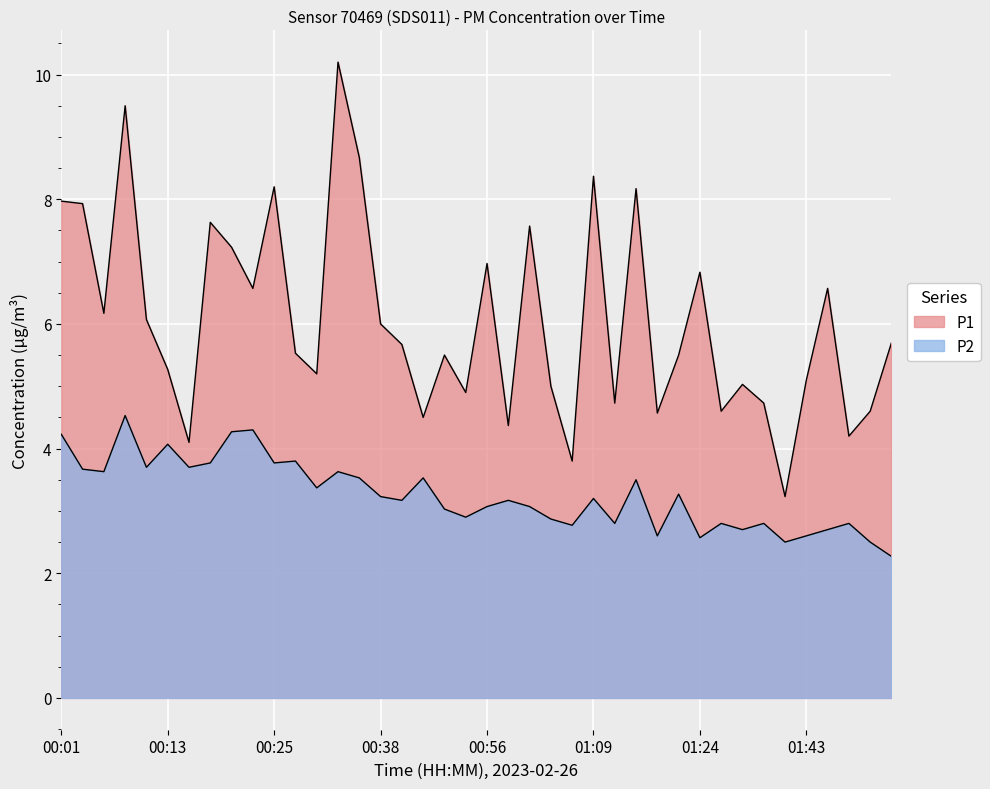

List the series in order of their peak value, lowest first.

P2, P1